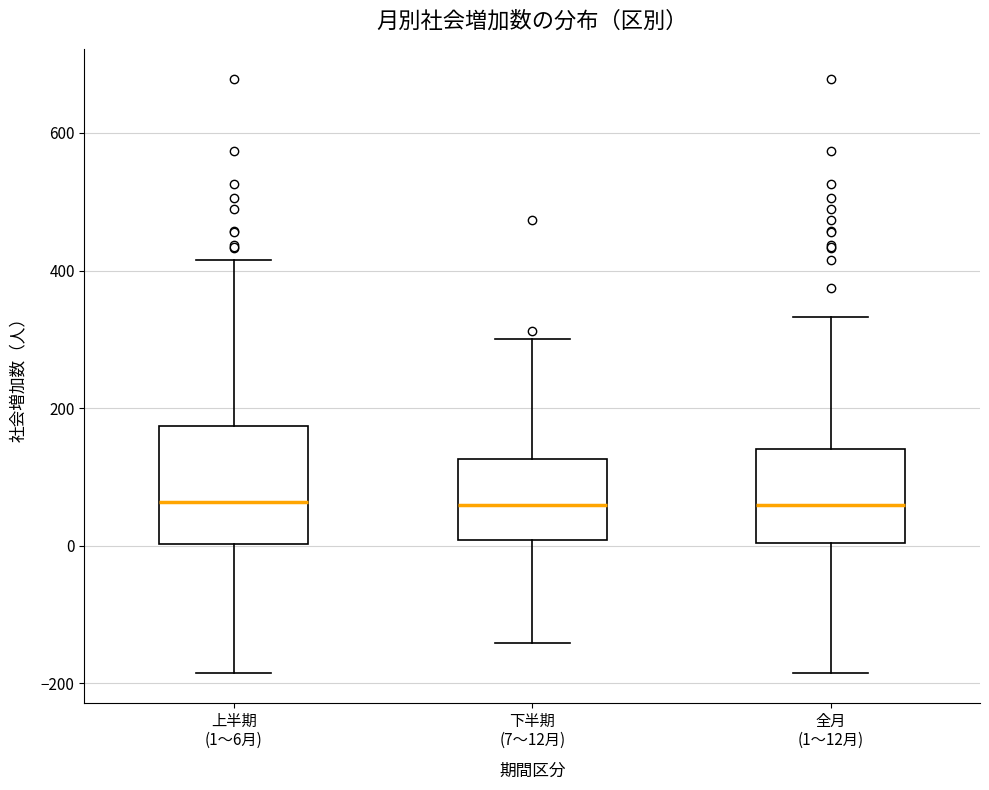

Where is the lower edge of the box for 上半期 (1〜6月) on the y-axis? The values are not printed on the chart, so give them approximately, as read against the axis.

0